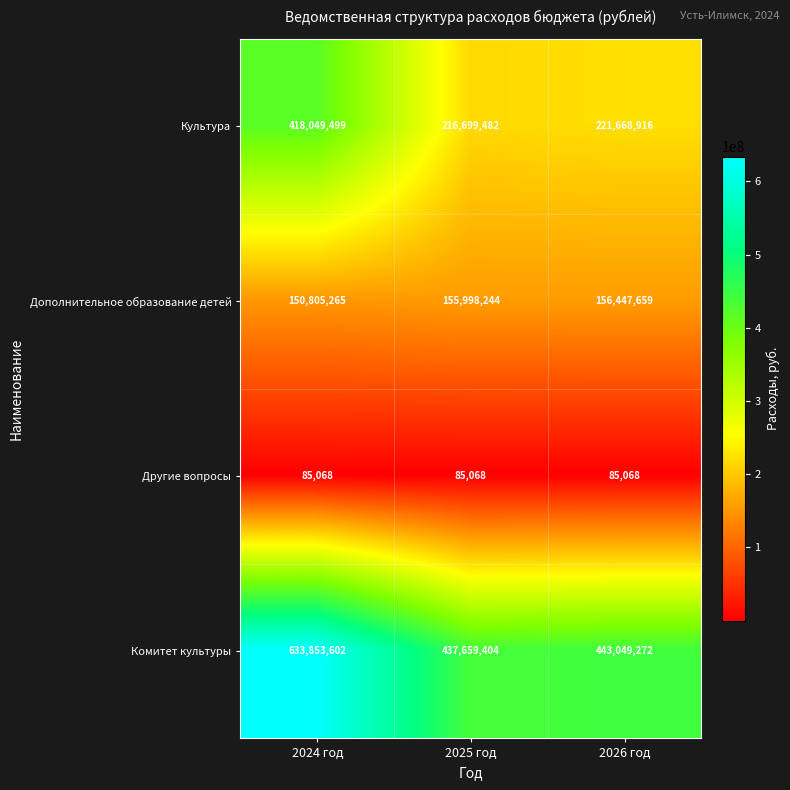

Reading left to right, what are all the values shown in this chart?

Культура: 2024 год=418049499	2025 год=216699482	2026 год=221668916
Дополнительное образование детей: 2024 год=150805265	2025 год=155998244	2026 год=156447659
Другие вопросы: 2024 год=85068	2025 год=85068	2026 год=85068
Комитет культуры: 2024 год=633853602	2025 год=437659404	2026 год=443049272